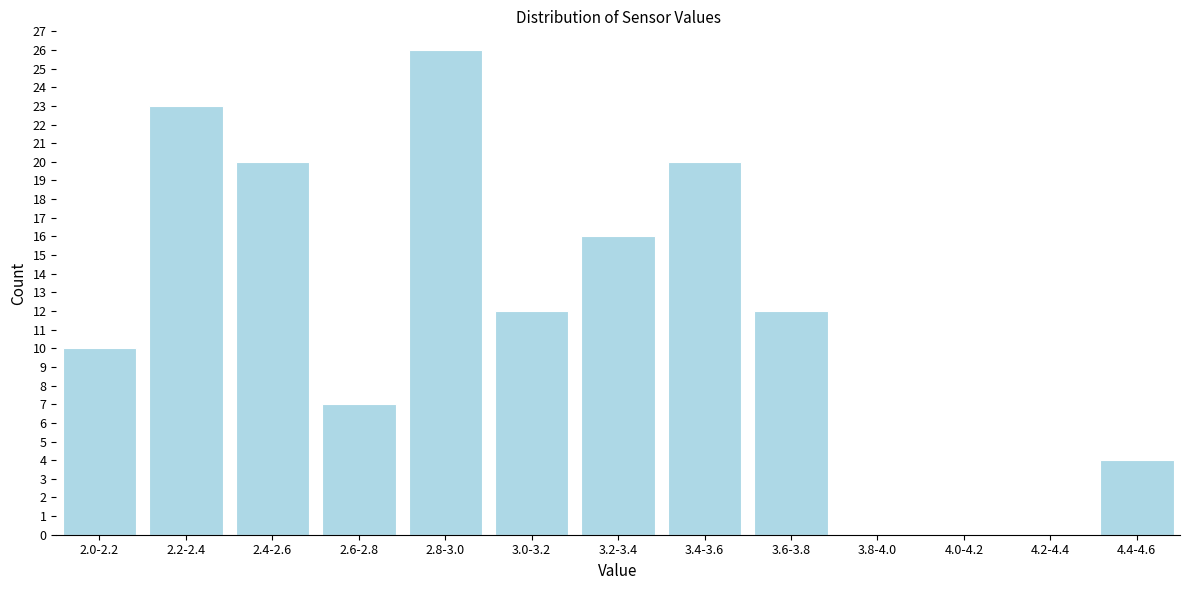

Reading left to right, what are all the values shown in this chart?

2.0-2.2=10	2.2-2.4=23	2.4-2.6=20	2.6-2.8=7	2.8-3.0=26	3.0-3.2=12	3.2-3.4=16	3.4-3.6=20	3.6-3.8=12	3.8-4.0=0	4.0-4.2=0	4.2-4.4=0	4.4-4.6=4